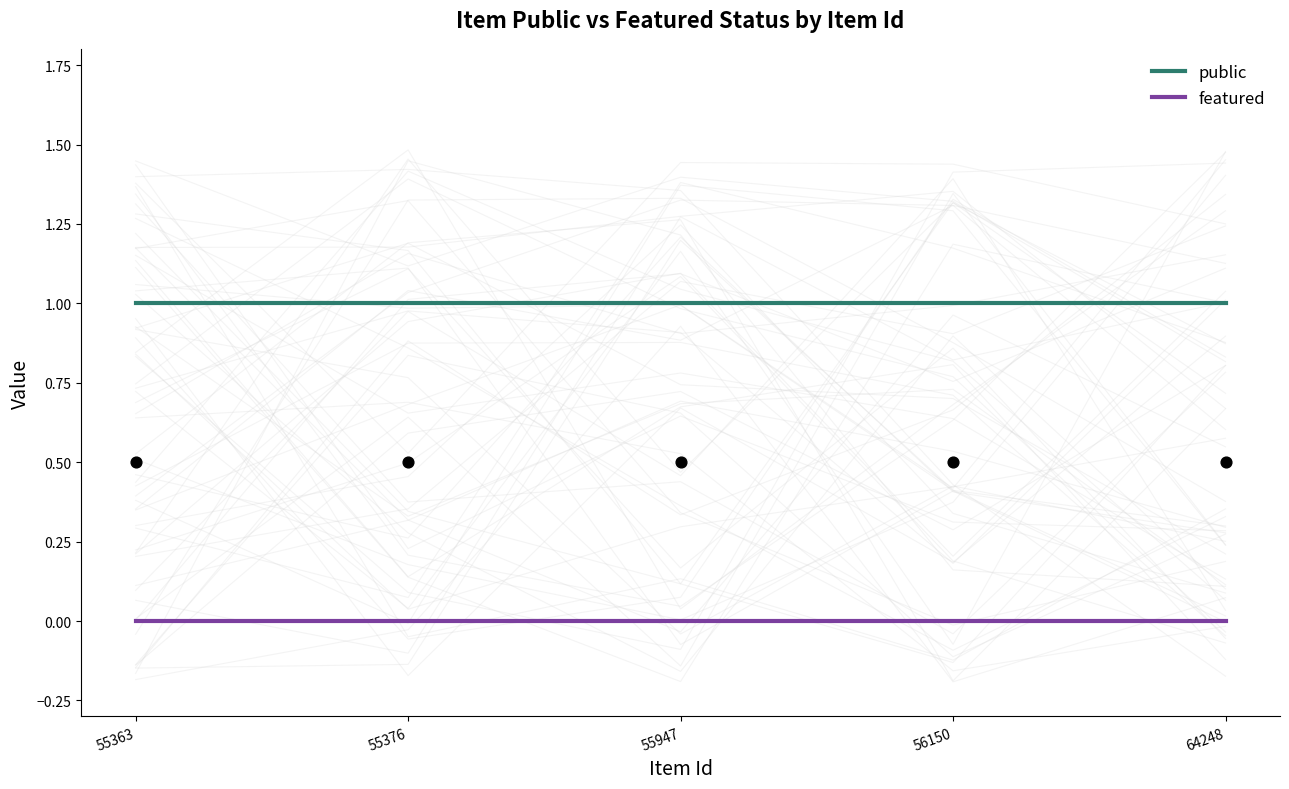

Which series contains the highest Y value?

public